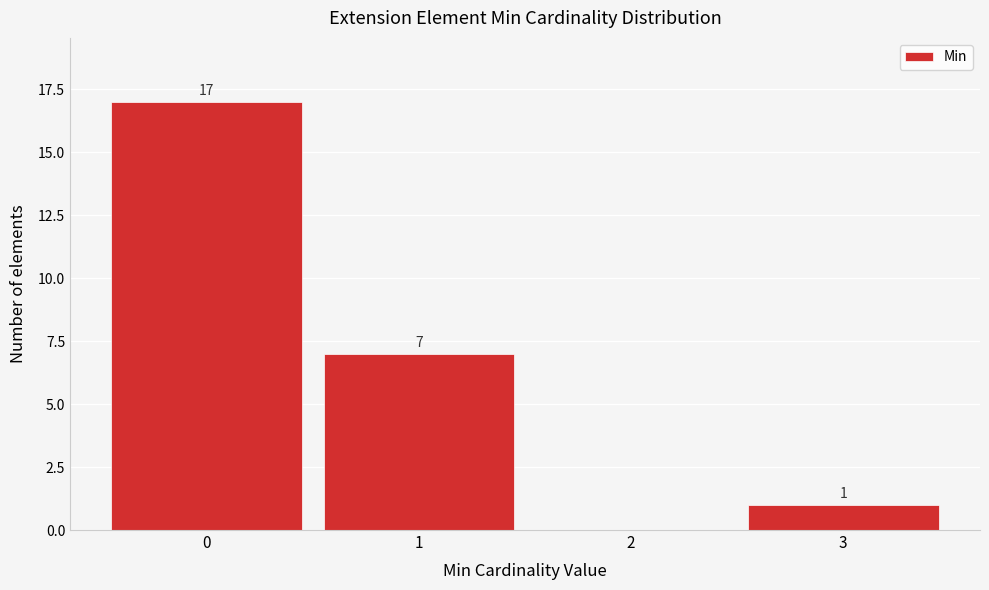

Which range on the x-axis has the tallest bar?

-0.5 to 0.5